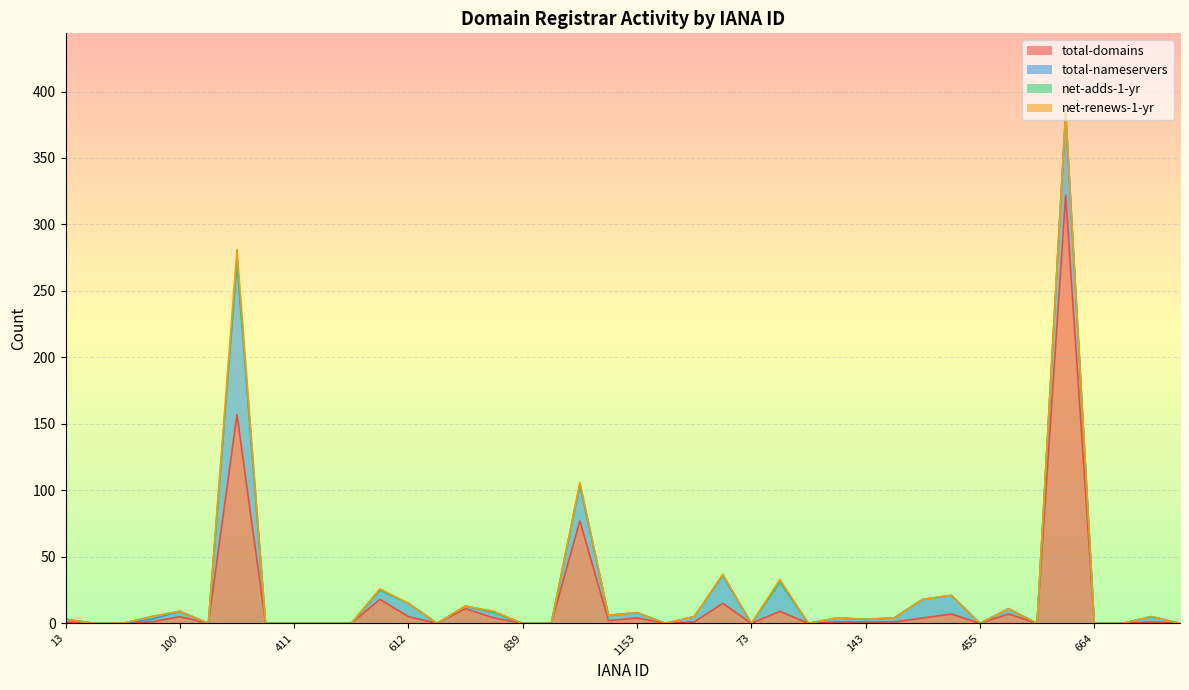

Rank the series by their maximum value, from lowest to highest.

net-adds-1-yr, net-renews-1-yr, total-nameservers, total-domains